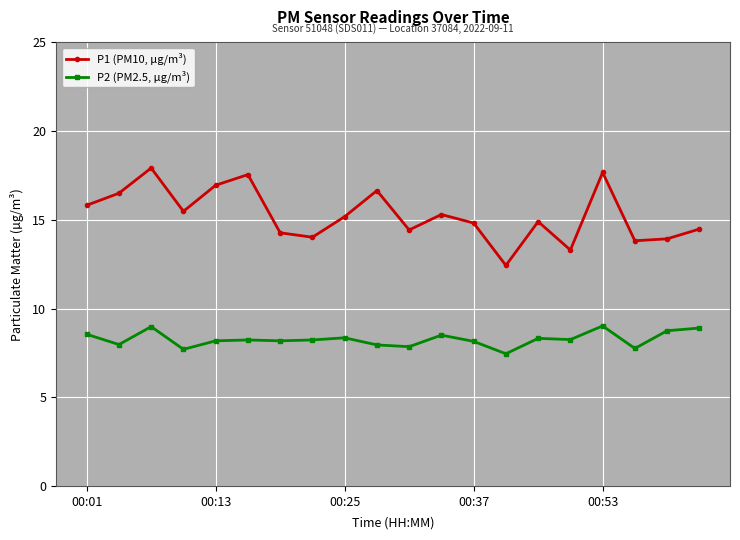

What is the highest value of the P1 (PM10, µg/m³) series?

17.9